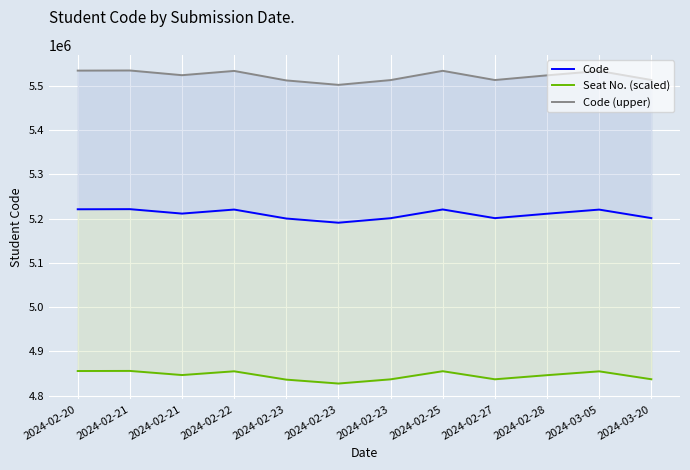

At which category does Code (upper) reach its first local valley?

2024-02-21